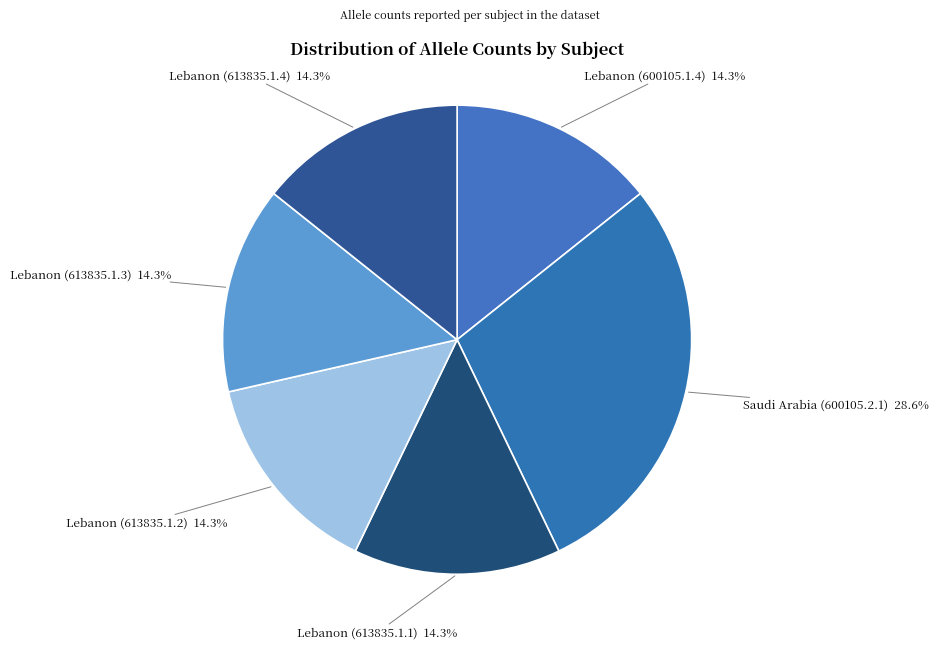

Does Lebanon (613835.1.3) represent more than half of the total?

No